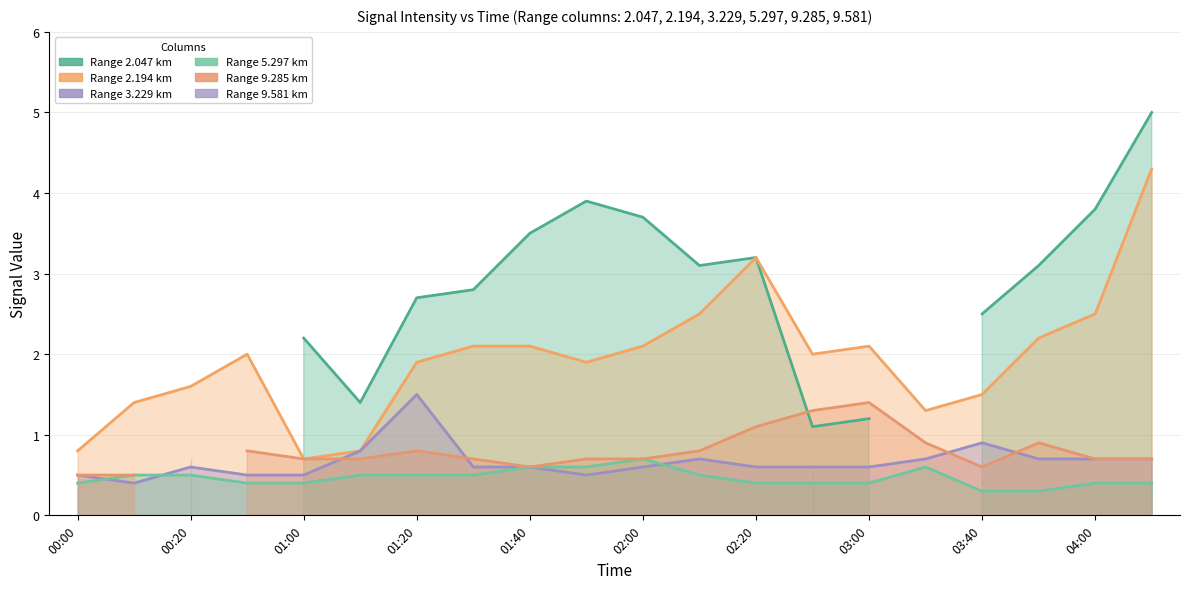

What position from the right is 2013/10/11 04:10?

1